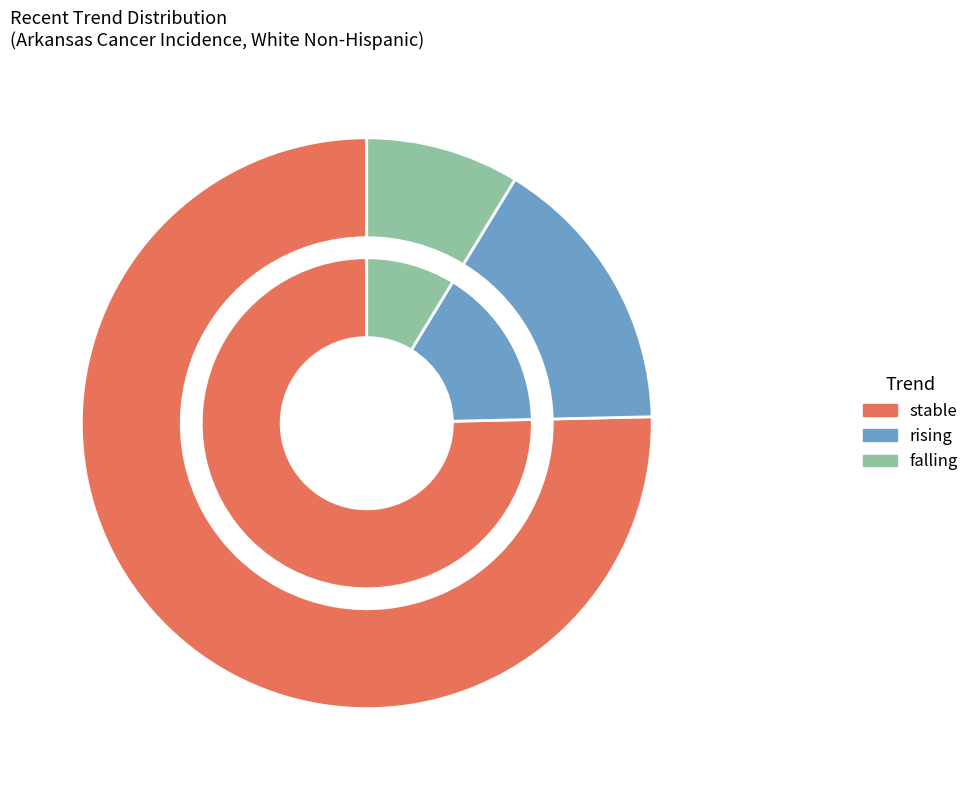

Is stable the majority of the pie?

Yes